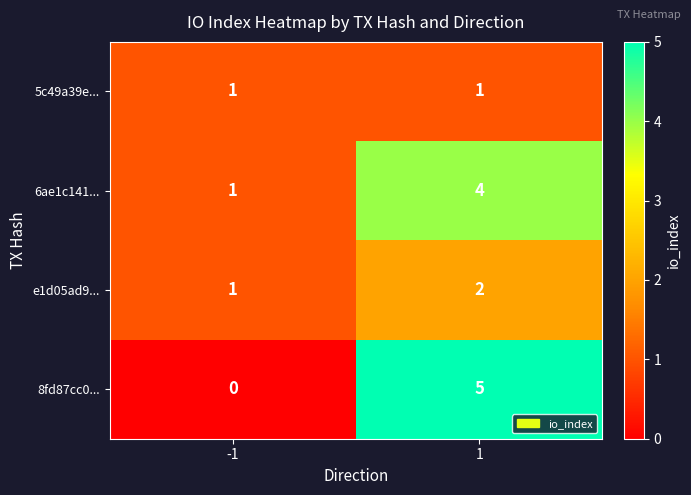

Reading left to right, extract all data points from this chart.

5c49a39e...: -1=1	1=1
6ae1c141...: -1=1	1=4
e1d05ad9...: -1=1	1=2
8fd87cc0...: -1=0	1=5